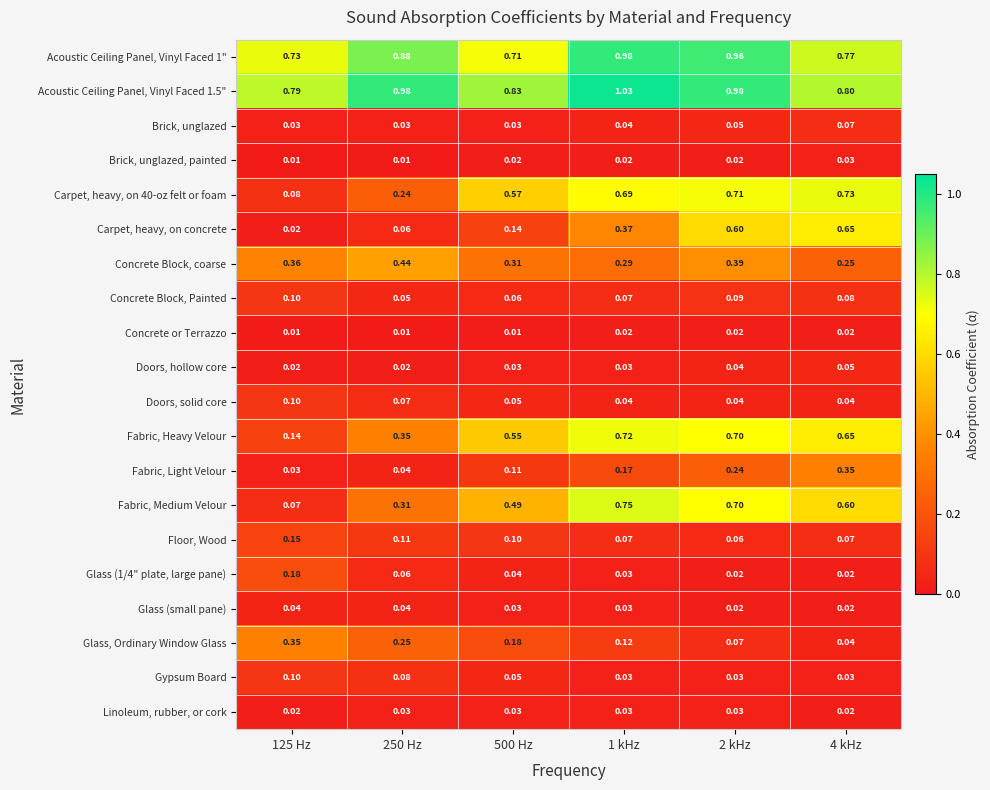

Is the value of Acoustic Ceiling Panel, Vinyl Faced 1" at 500 Hz greater than the value of Glass (1/4" plate, large pane) at 4 kHz?

Yes